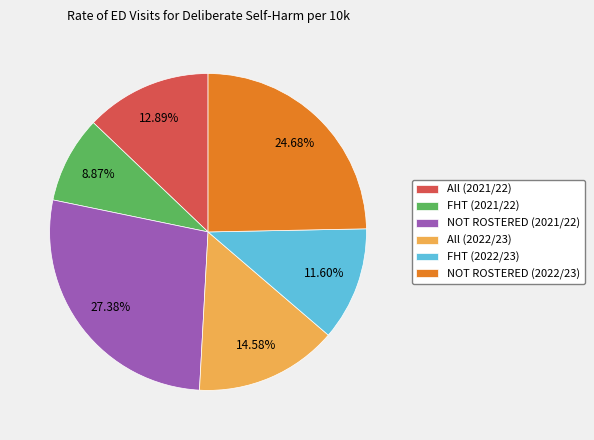

True or false: All (2022/23) accounts for 20% of the total.

False